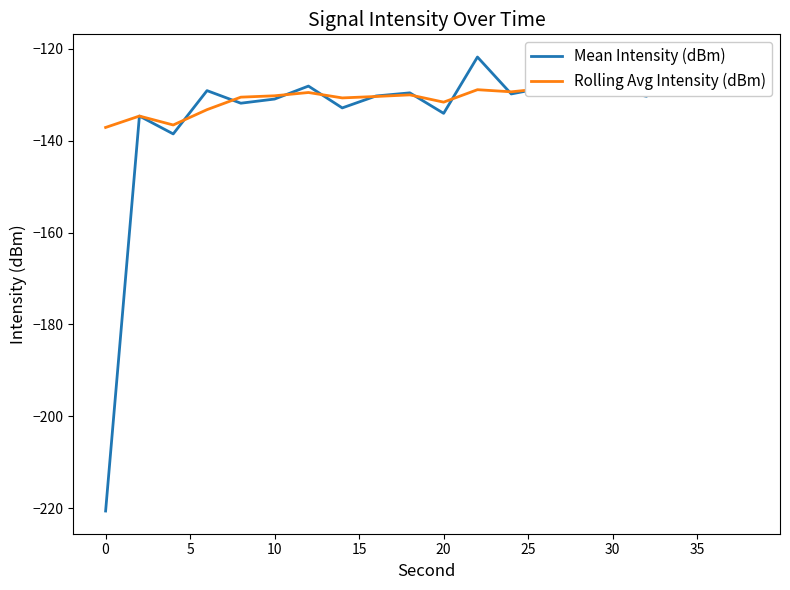

The value of Mean Intensity (dBm) at 0 is -339.0. True or false?

False